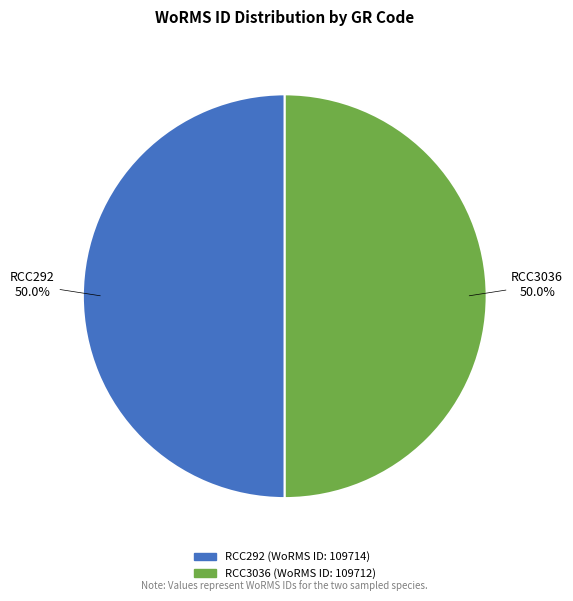

Do RCC3036 and RCC292 together represent more than half of the pie?

Yes